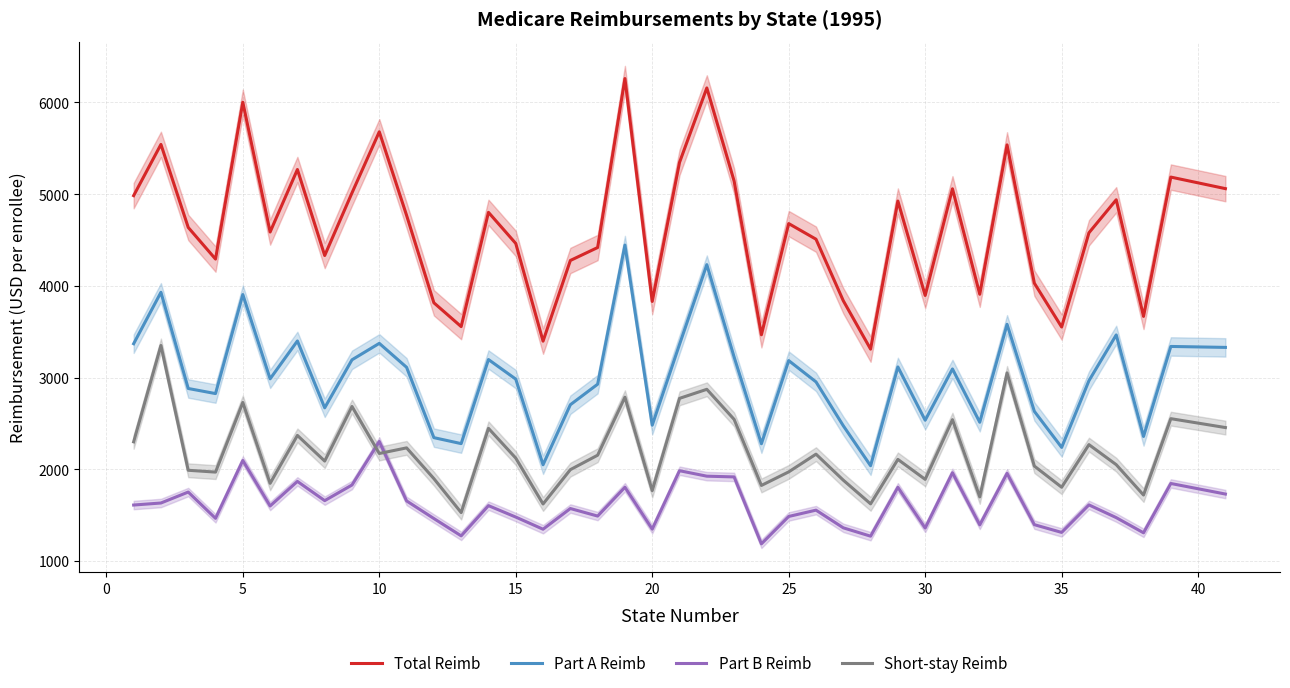

True or false: Short-stay Reimb and Part A Reimb cross at least once.

False